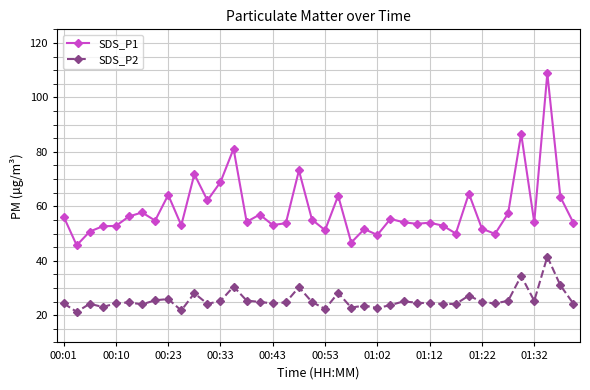

List the series in order of their peak value, lowest first.

SDS_P2, SDS_P1